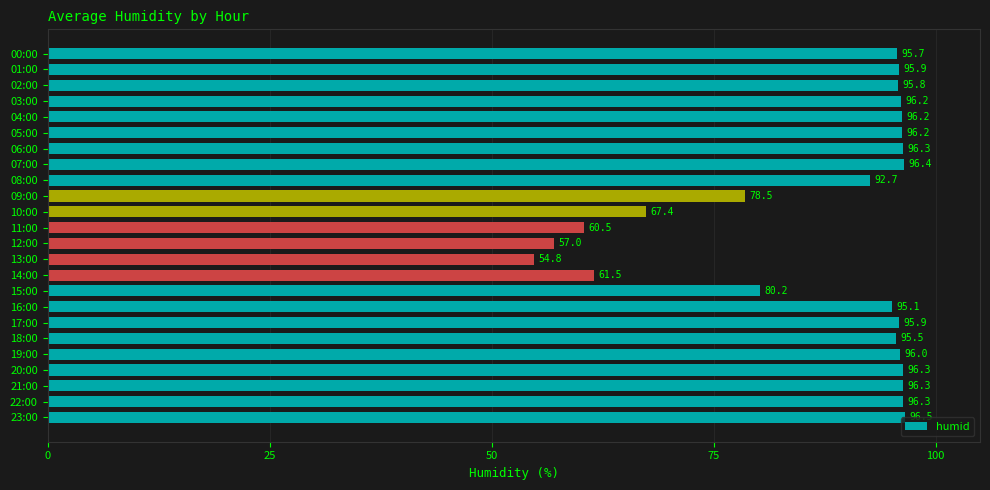

What is the minimum value shown in the chart?

54.8